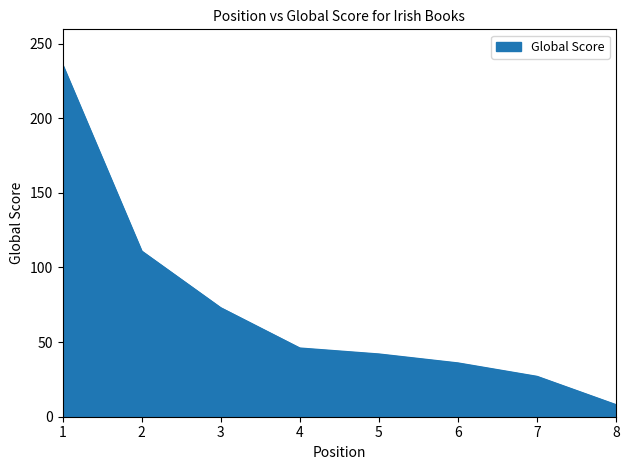

Which label corresponds to the smallest value in the chart?

8